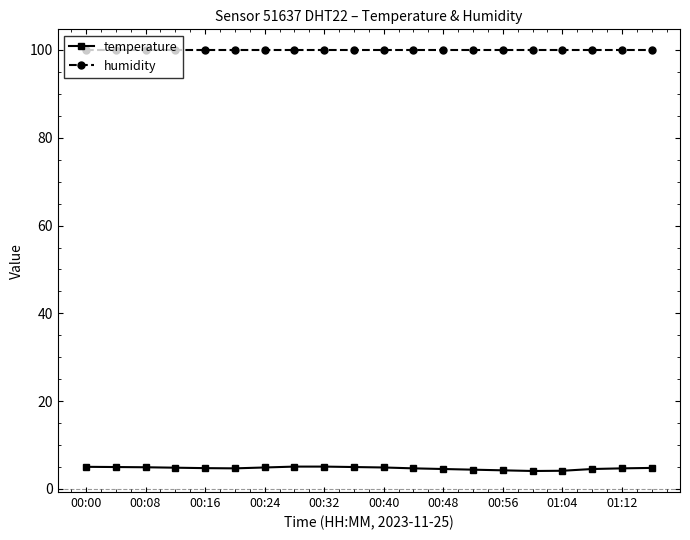

Does the chart display data point markers on the line(s)?

Yes